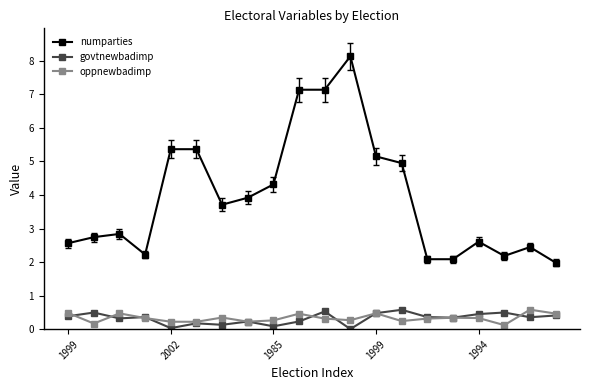

What is the highest value of the govtnewbadimp series?

0.6